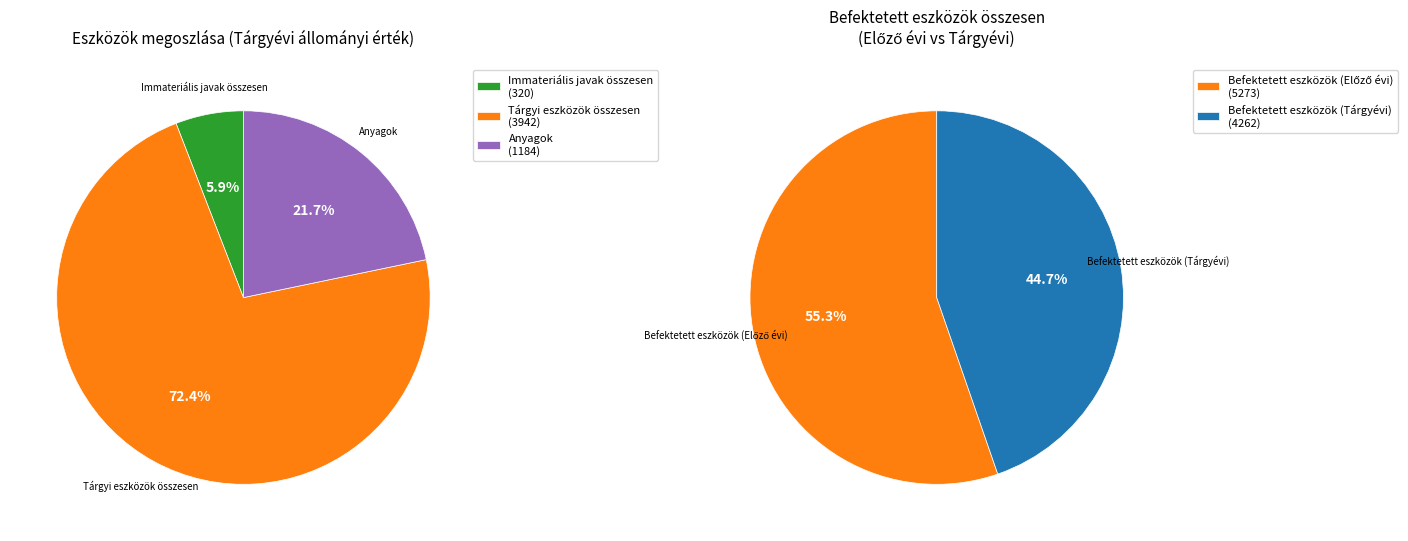

What is the majority slice?

Tárgyi eszközök összesen